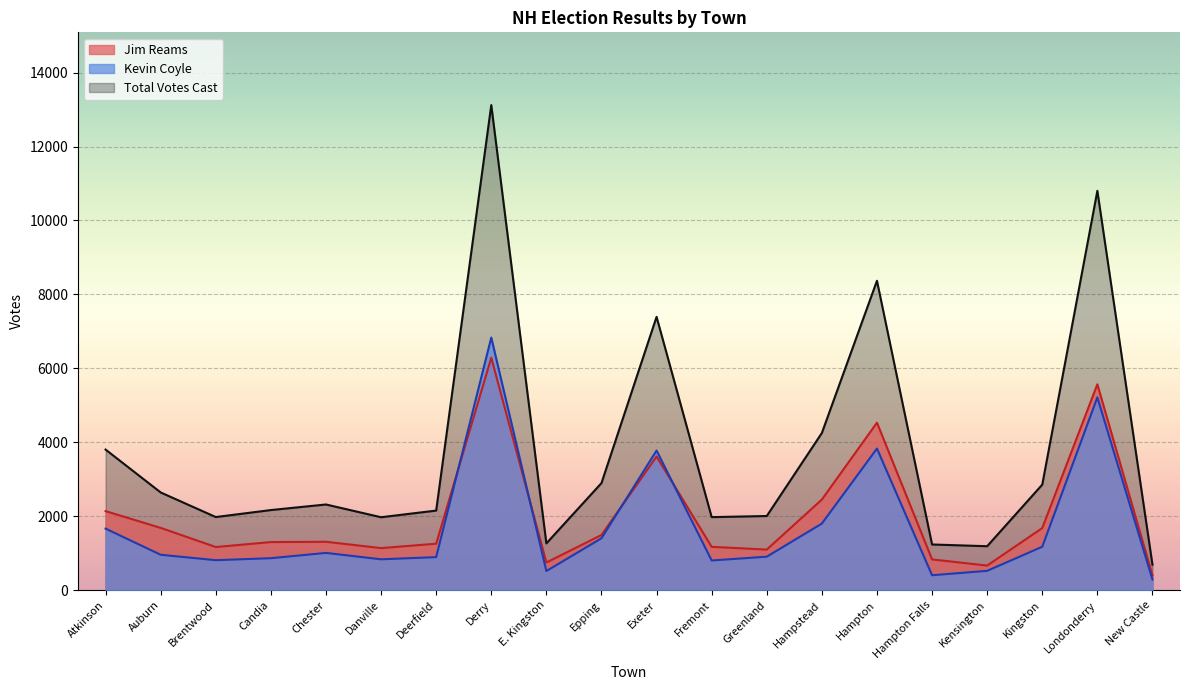

Read the Jim Reams value at Candia, to the nearest 100.

1300